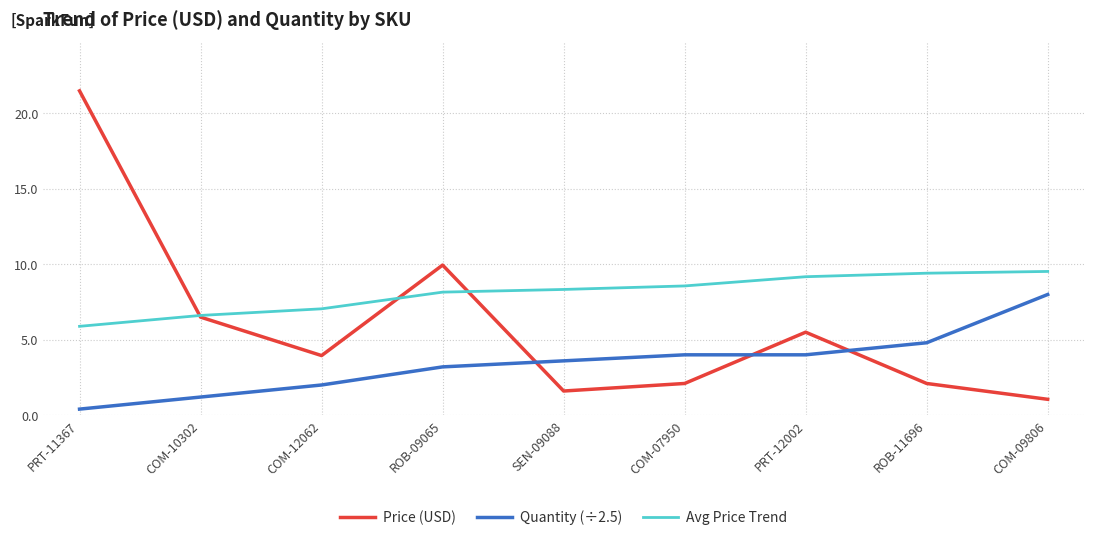

What is the sum of all Quantity (÷2.5) values?

31.2